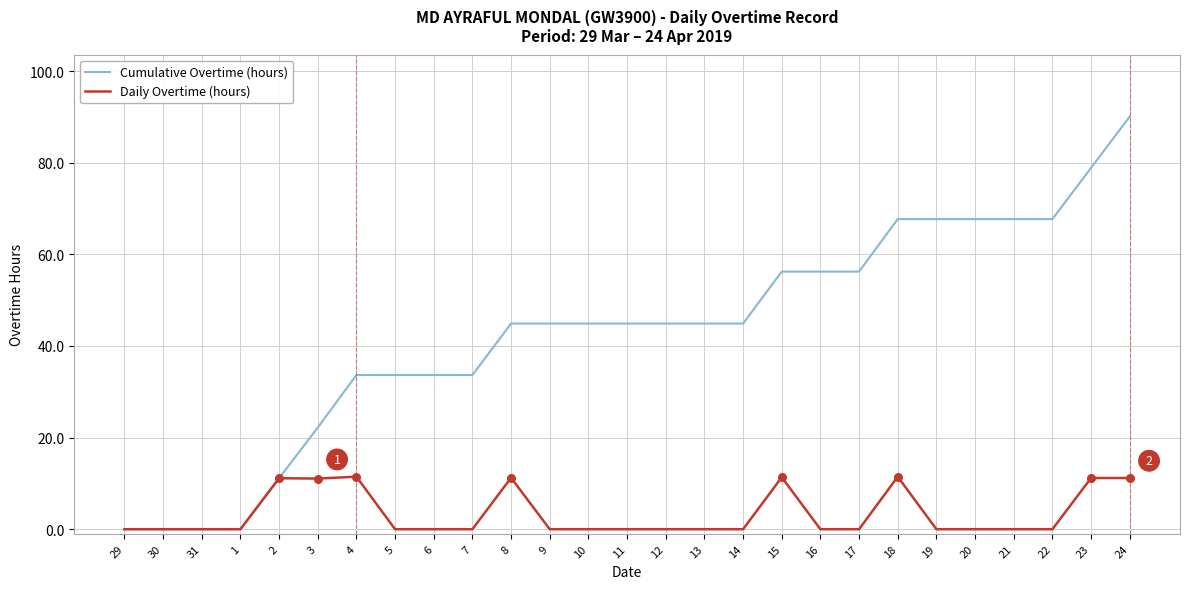

What are all the series names shown in the legend?

Cumulative Overtime (hours), Daily Overtime (hours)